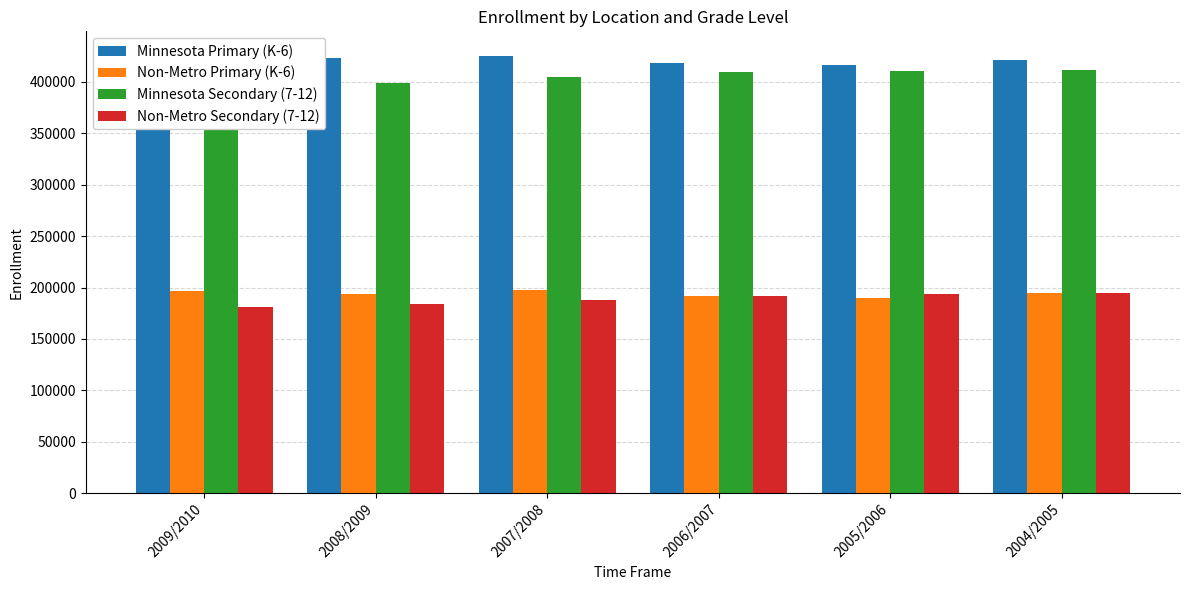

Which series has the widest spread of values?

Minnesota Secondary (7-12)